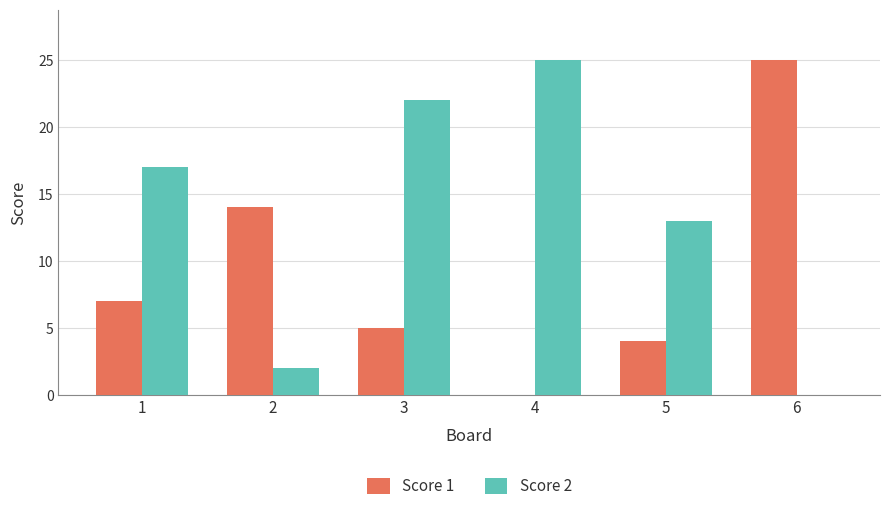

What is the average value of the Score 2 series?

13